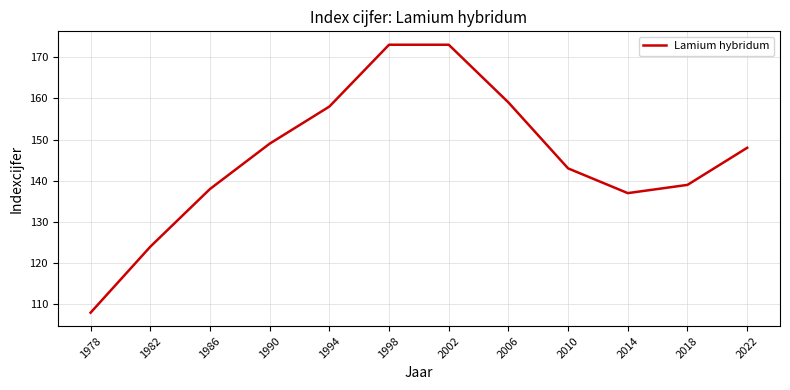

Reading right to left, extract all data points from this chart.

148	139	137	143	159	173	173	158	149	138	124	108